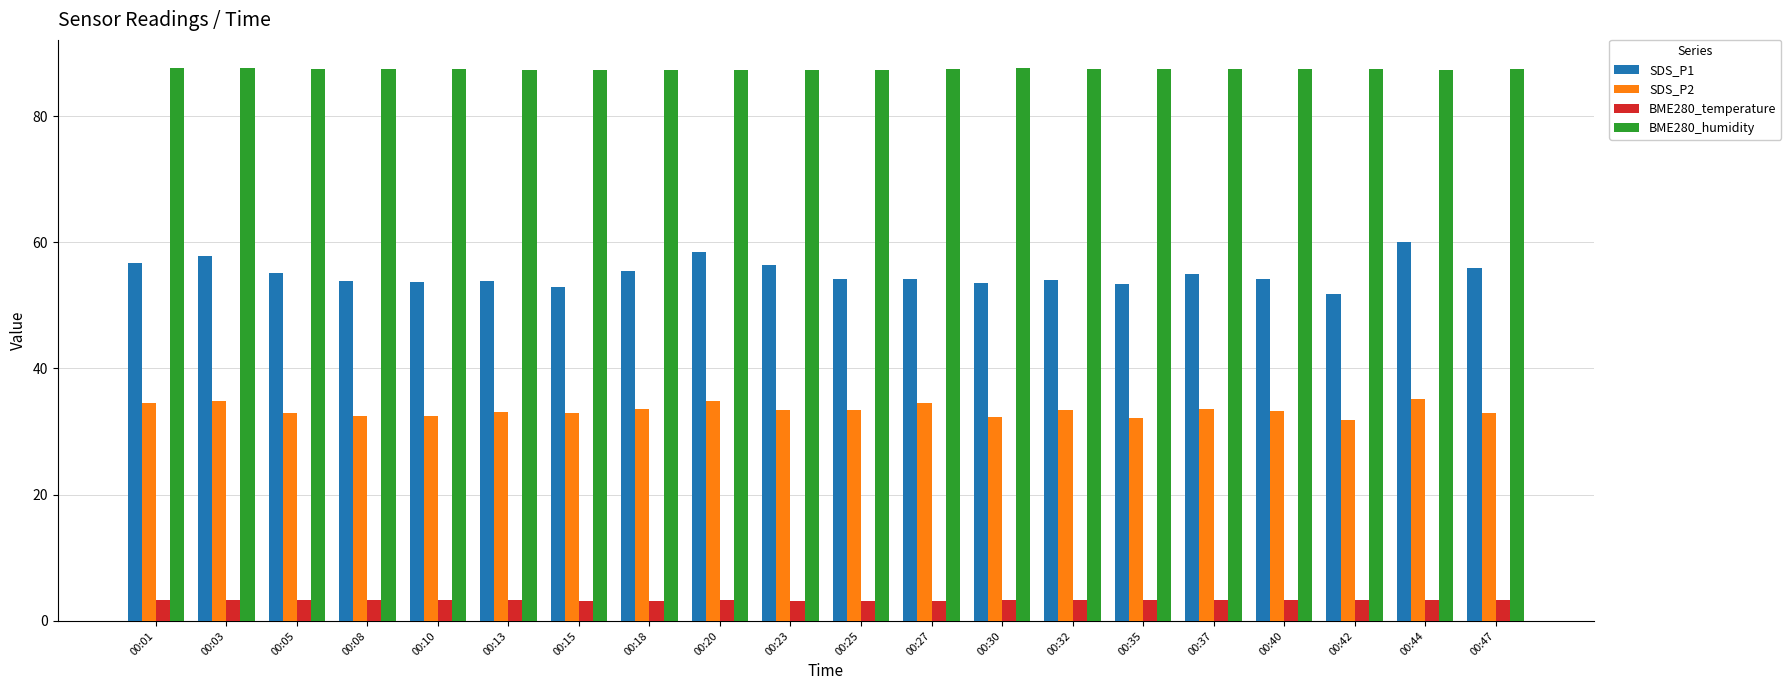

What is the sum of all BME280_humidity values?

1748.8